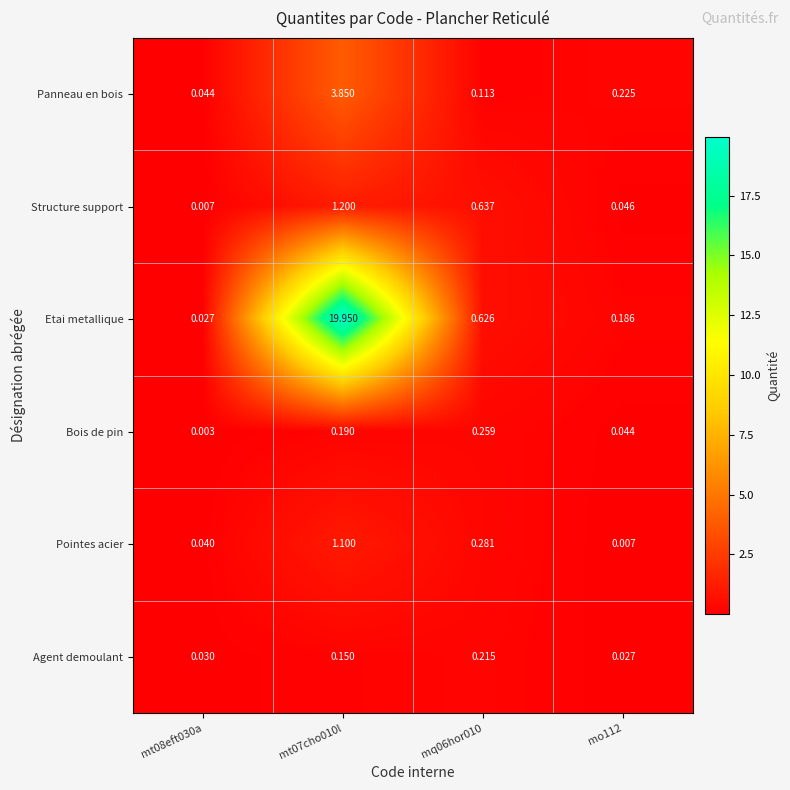

Rank the series at mo112 from lowest to highest value.

Pointes acier, Agent demoulant, Bois de pin, Structure support, Etai metallique, Panneau en bois